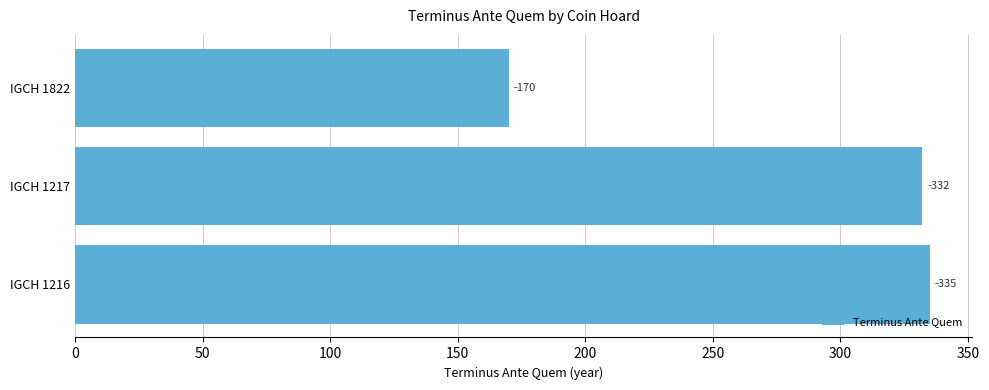

Does the chart contain any negative values?

No